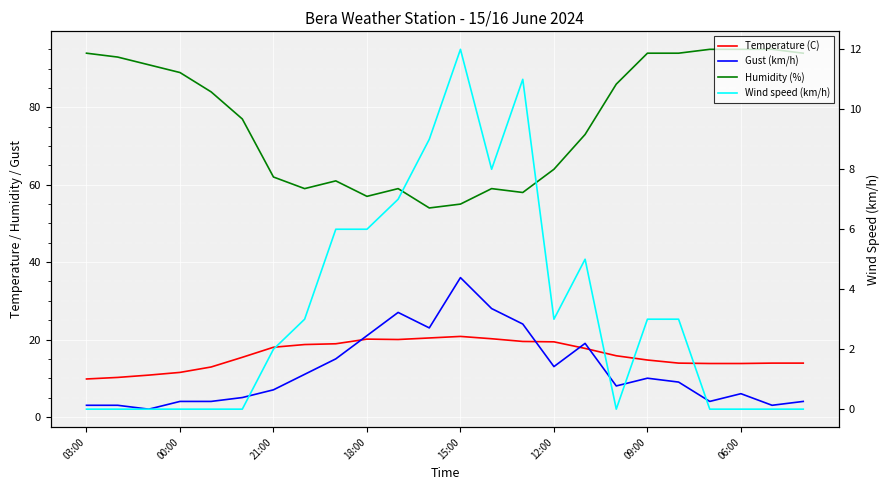

True or false: Humidity (%) and Wind speed (km/h) cross at least once.

False